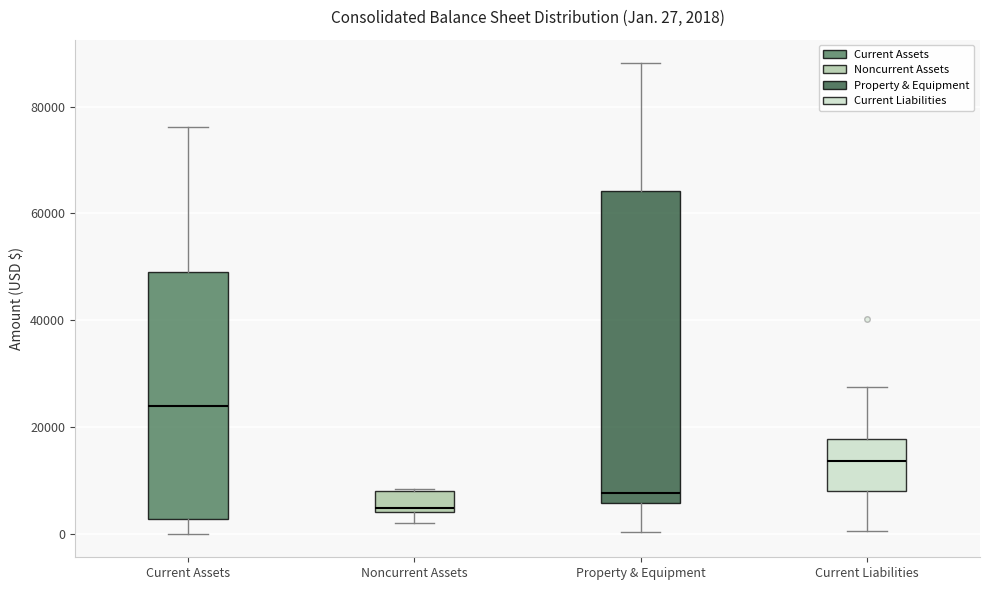

Which box's median line is the highest?

Current Assets